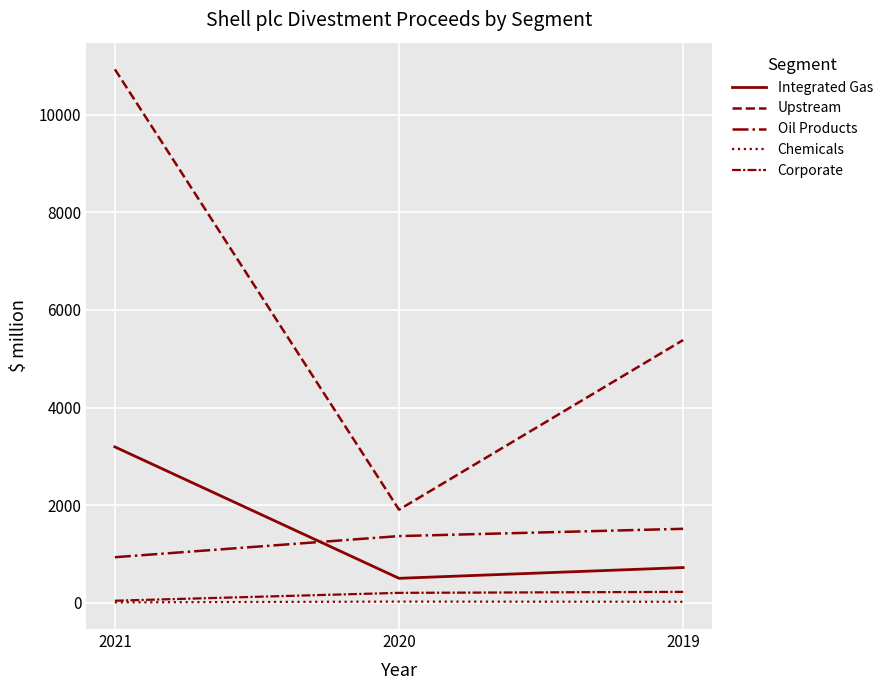

Does the chart have visible grid lines?

Yes